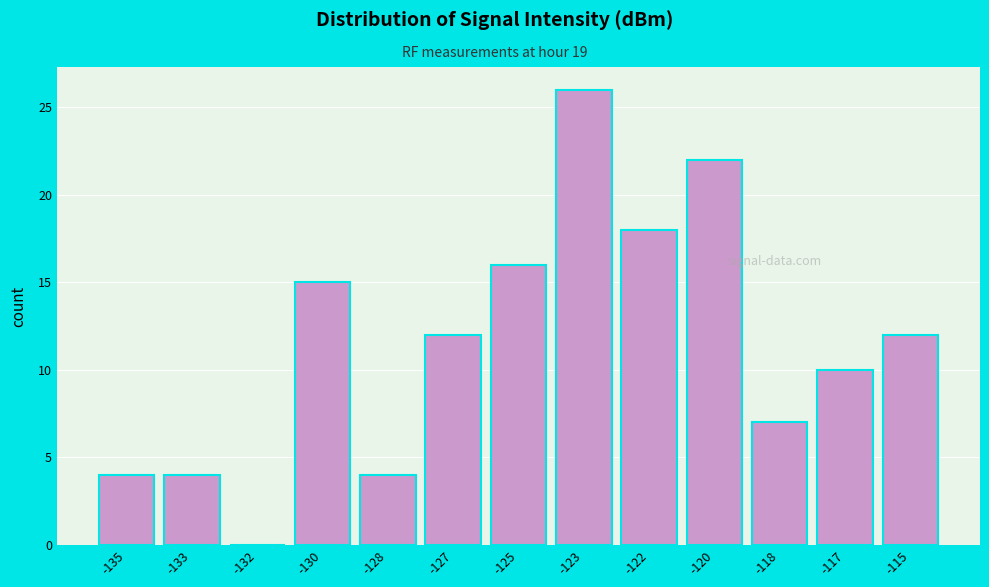

Reading left to right, list all the values displayed in this chart.

-135=4	-133=4	-132=0	-130=15	-128=4	-127=12	-125=16	-123=26	-122=18	-120=22	-118=7	-117=10	-115=12